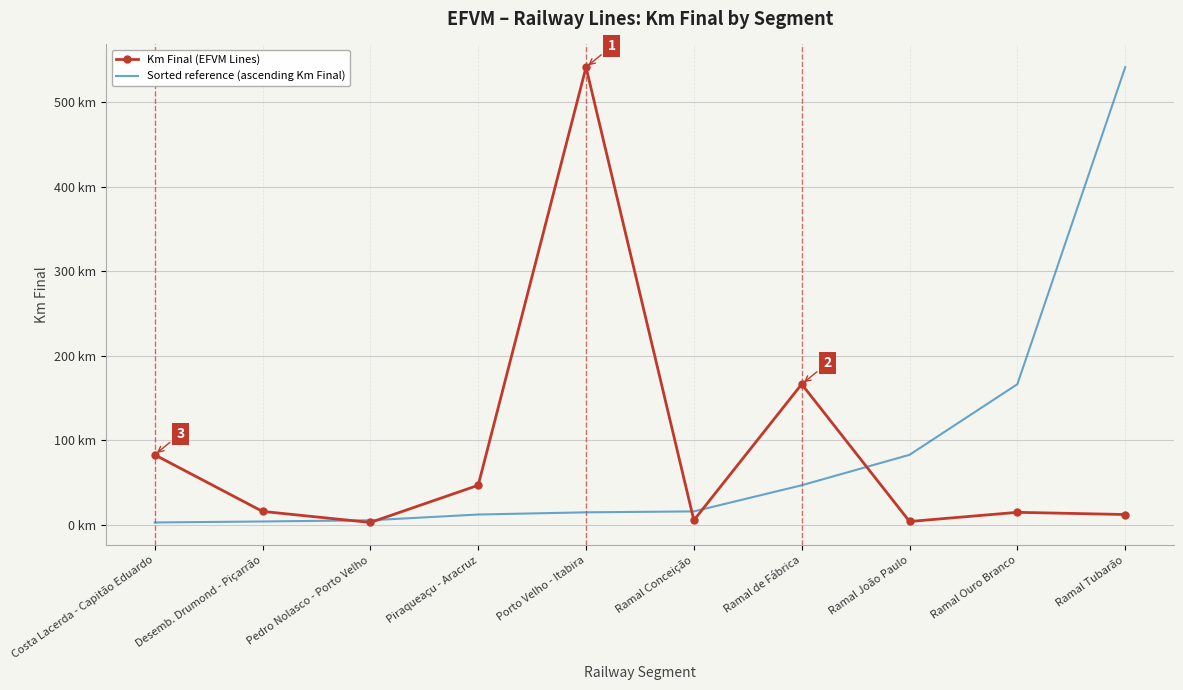

How many times do Sorted reference (ascending Km Final) and Km Final (EFVM Lines) cross each other?

5